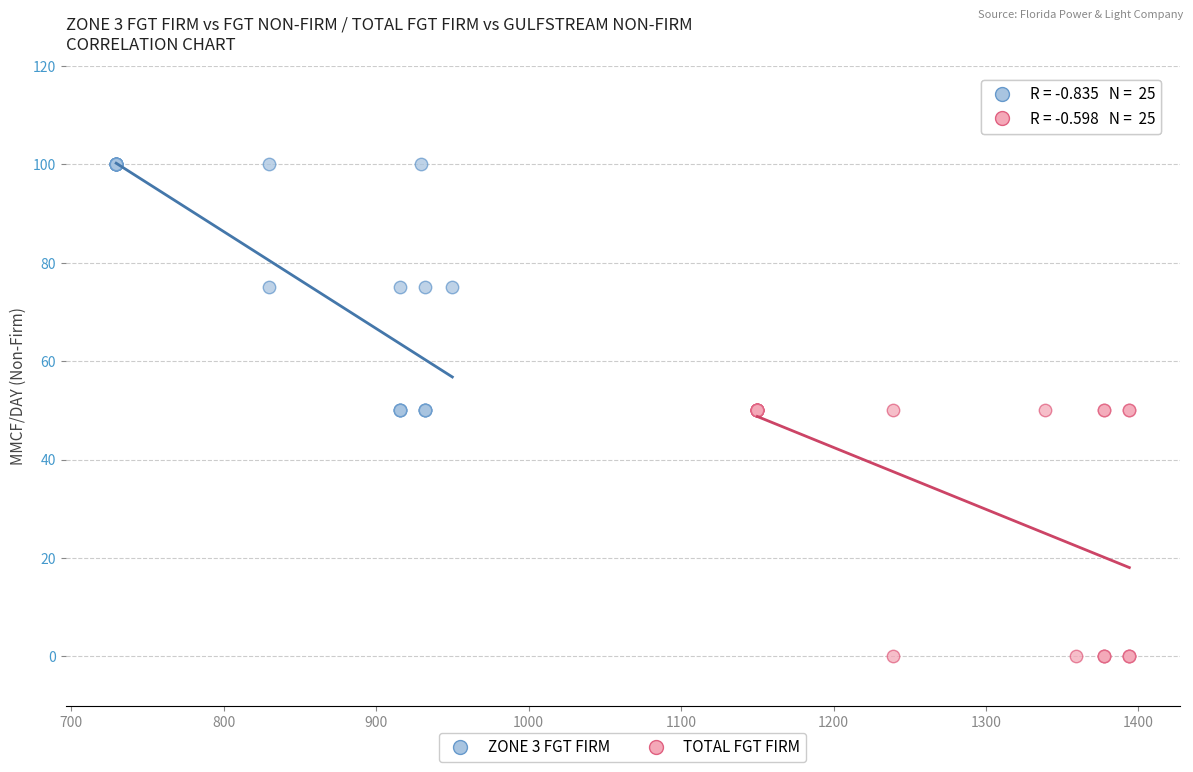

Which series reaches the minimum Y coordinate?

TOTAL FGT FIRM